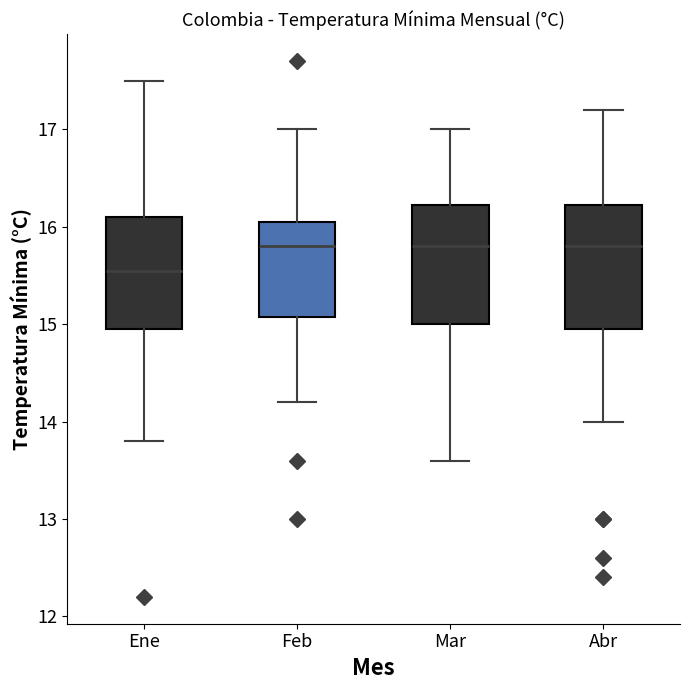

Reading left to right, read every box against the y-axis: the position of its median line, the range the box covers, and the ends of its whiskers. The values are not printed on the chart, so give them approximately, as read against the axis.

Ene: median 15.6, box 15.0 to 16.1, whiskers 13.8 to 17.5
Feb: median 15.8, box 15.1 to 16.1, whiskers 14.2 to 17.0
Mar: median 15.8, box 15.0 to 16.2, whiskers 13.6 to 17.0
Abr: median 15.8, box 15.0 to 16.2, whiskers 14.0 to 17.2